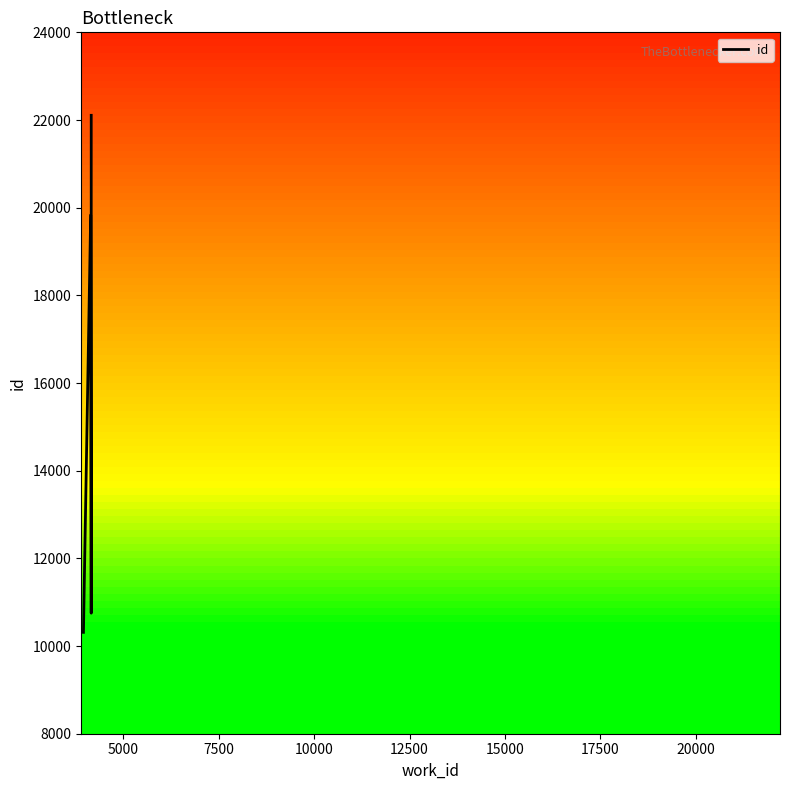

How many lines are shown in the chart?

1